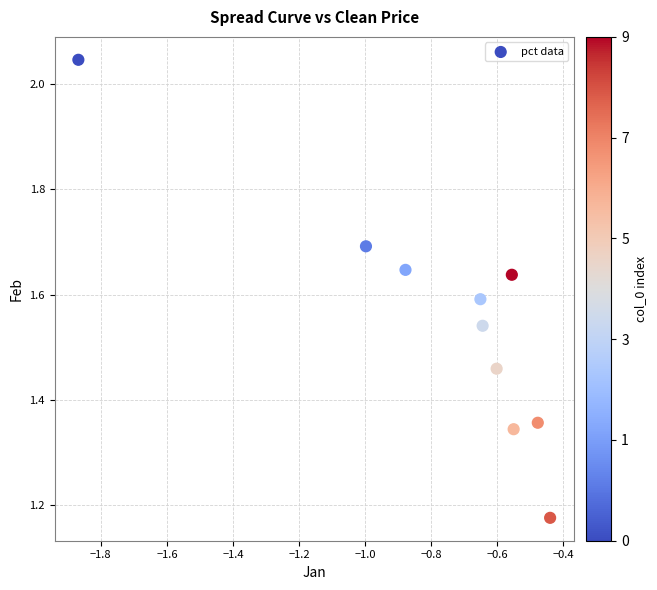

What is the average X value?

-0.8